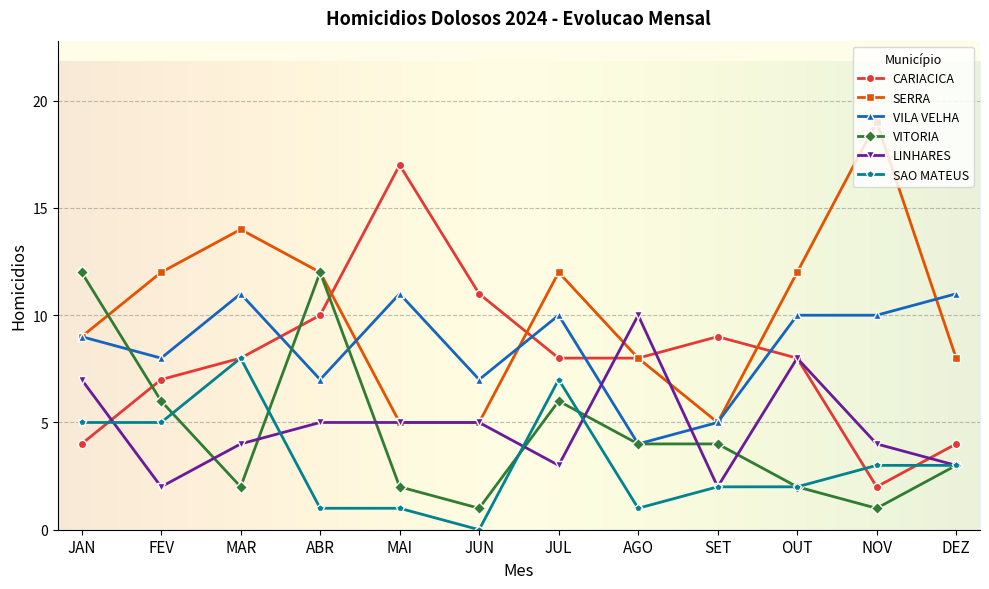

What is the approximate value of VILA VELHA at NOV?

10